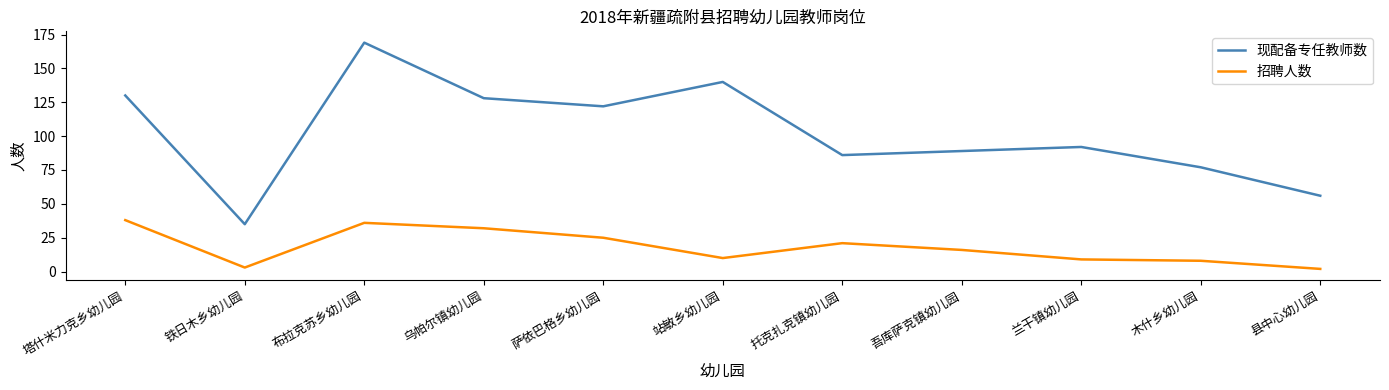

True or false: 现配备专任教师数 and 招聘人数 cross at least once.

False